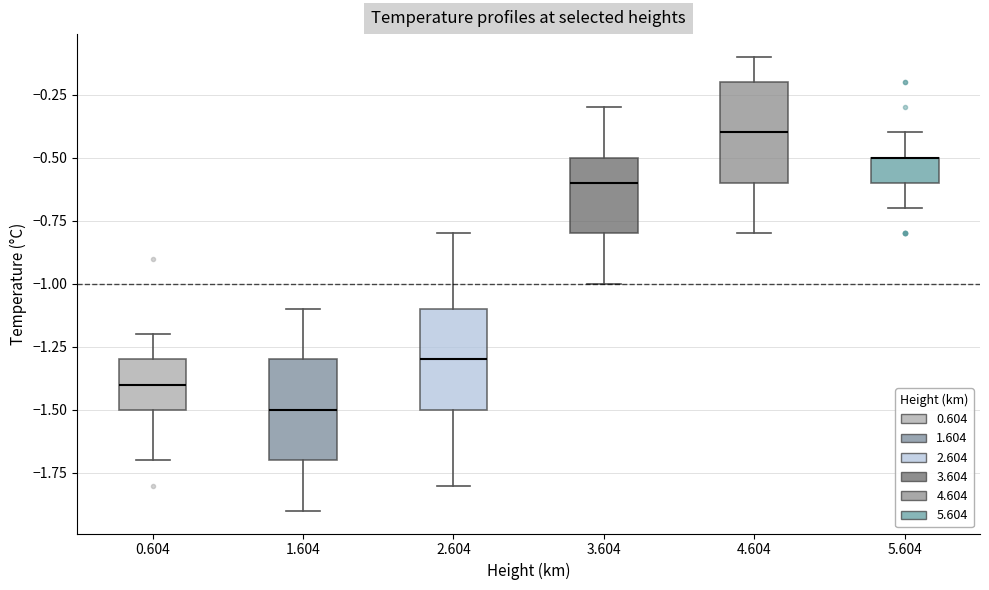

Where is the lower edge of the box at x = 0.604 on the y-axis? The values are not printed on the chart, so give them approximately, as read against the axis.

-1.5